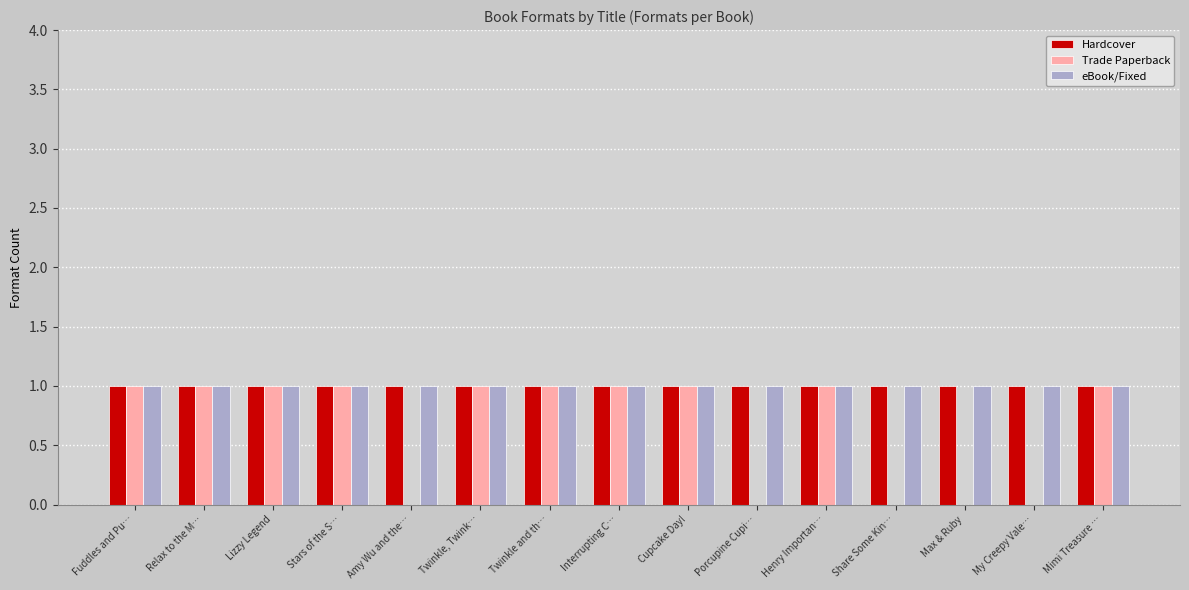

Which series changed the most between Share Some Kin… and Mimi Treasure …?

Trade Paperback